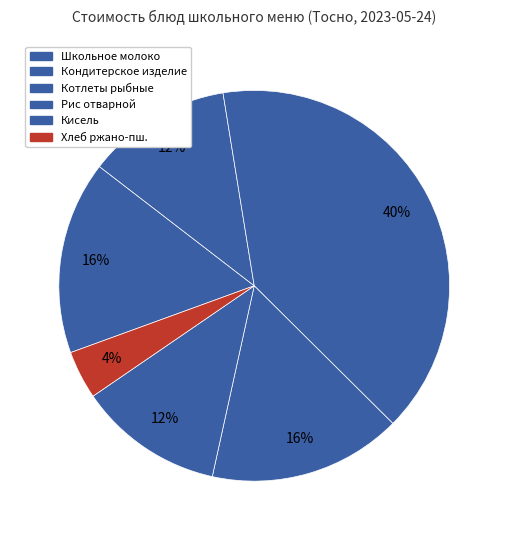

What is the smallest slice in the pie chart?

Хлеб ржано-пш.